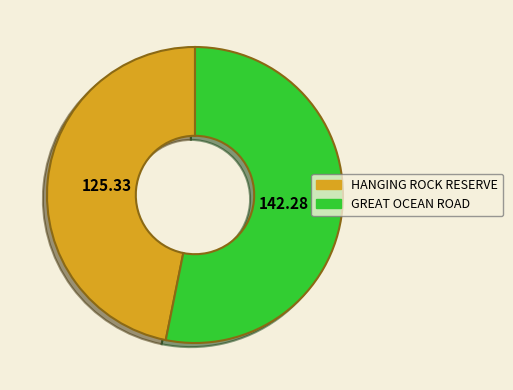

Is the sum of GREAT OCEAN ROAD and HANGING ROCK RESERVE greater than half?

Yes